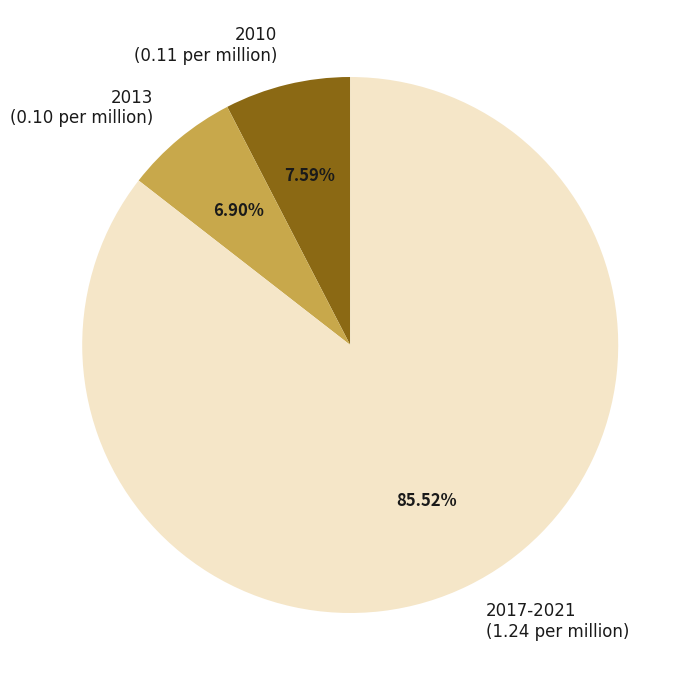

Between 2017-2021 and 2013, which is larger?

2017-2021